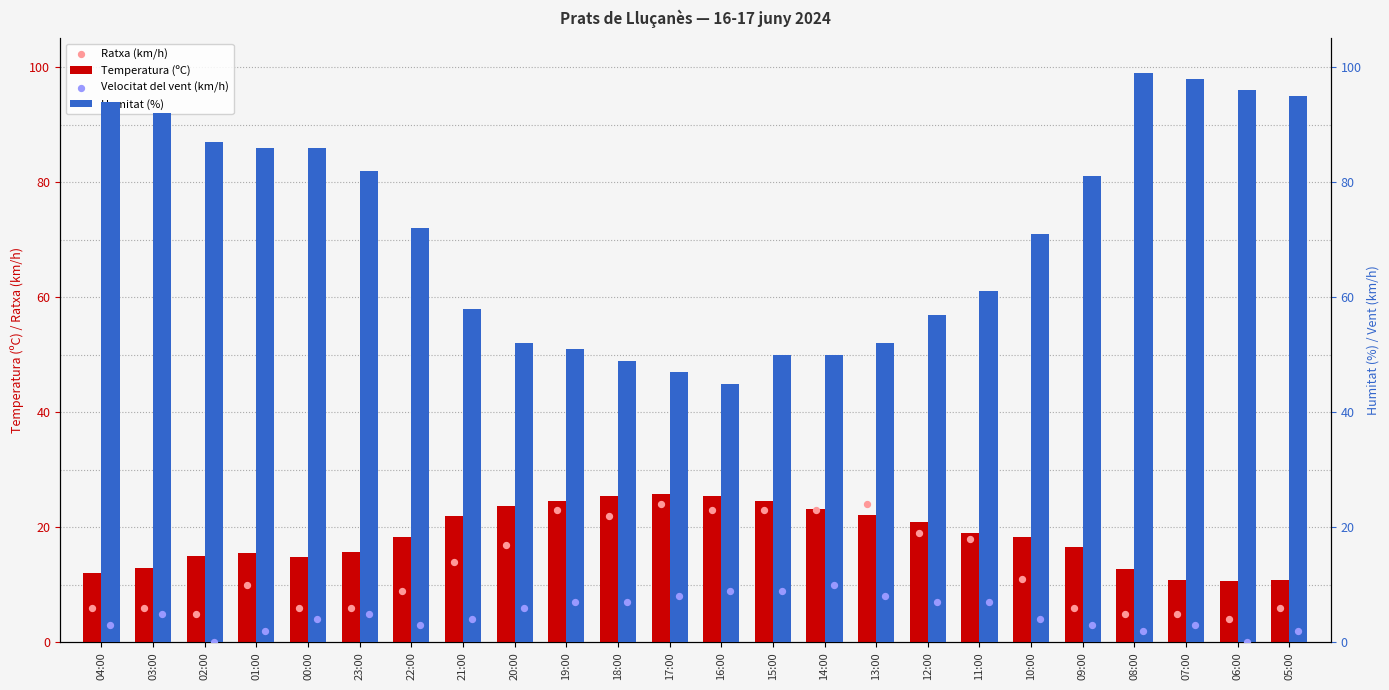

What are all the series names shown in the legend?

Temperatura (ºC), Ratxa (km/h), Humitat (%), Velocitat del vent (km/h)